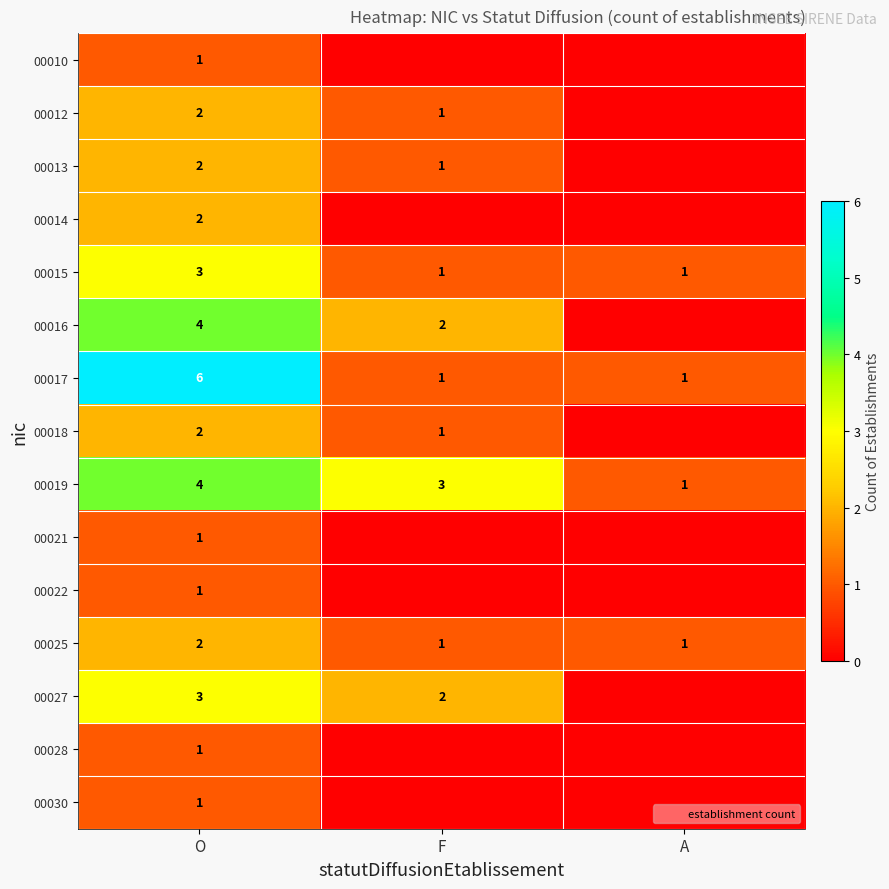

Which has a higher value, O or F?

O